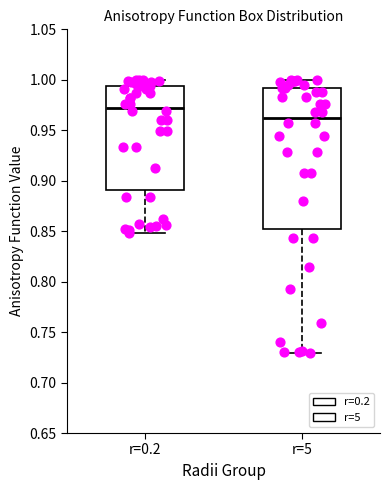

Reading left to right, read every box against the y-axis: the position of its median line, the range the box covers, and the ends of its whiskers. The values are not printed on the chart, so give them approximately, as read against the axis.

r=0.2: median 0.970, box 0.890 to 0.995, whiskers 0.850 to 1.000
r=5: median 0.965, box 0.850 to 0.990, whiskers 0.730 to 1.000